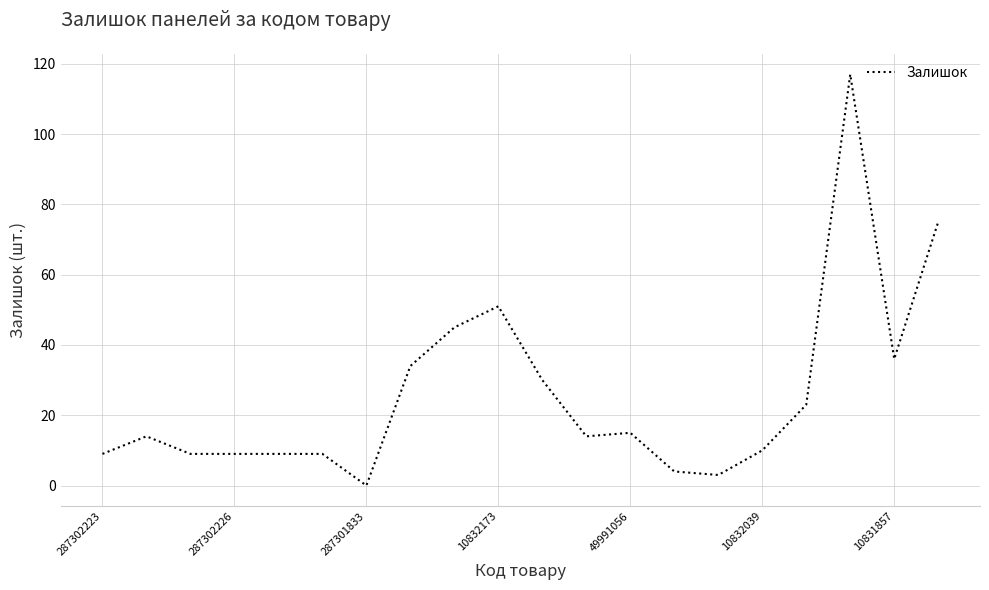

What is the difference between the maximum and minimum values?

117